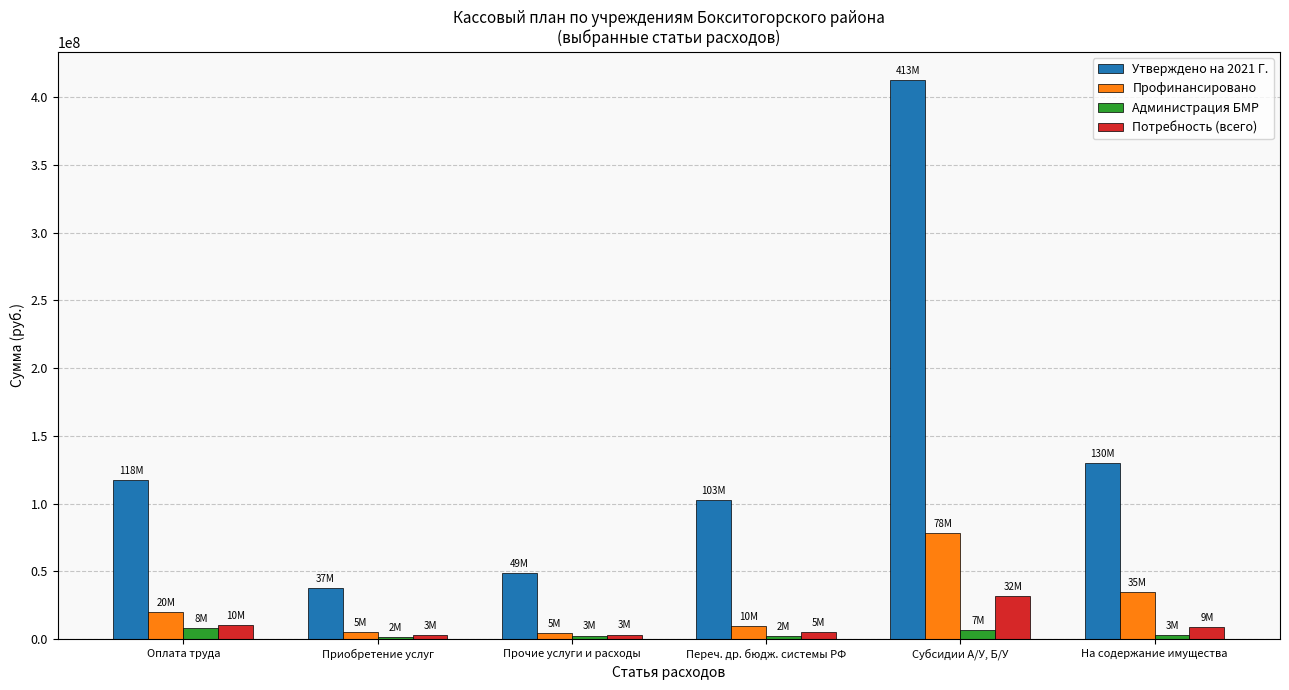

What is the maximum value shown in the chart?

412777938.0